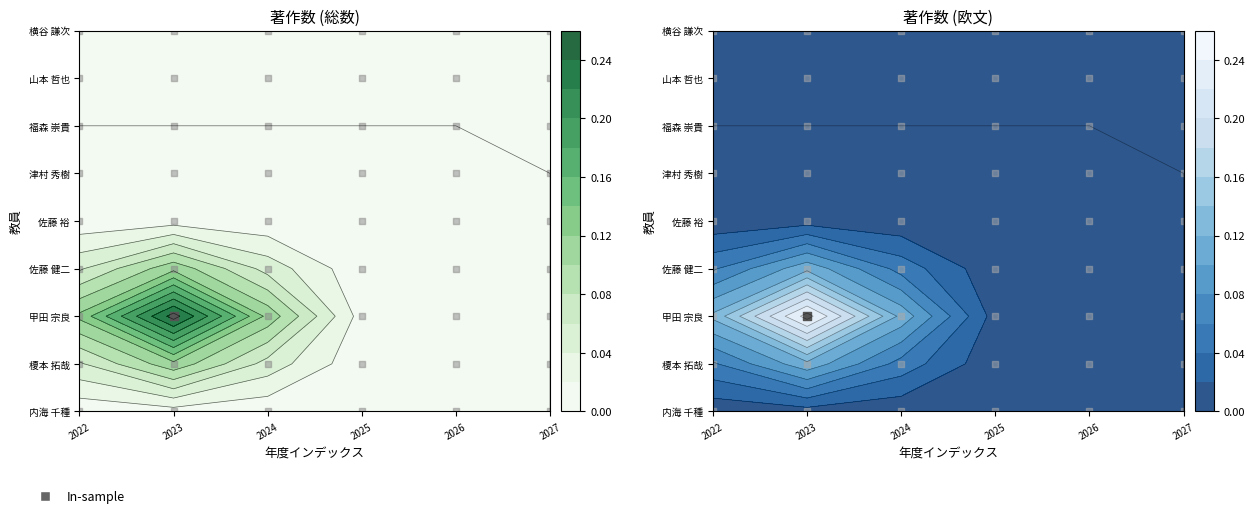

Is the value of 福森 崇貴 at 著作2027 greater than the value of 内海 千種 at 著作2026?

No